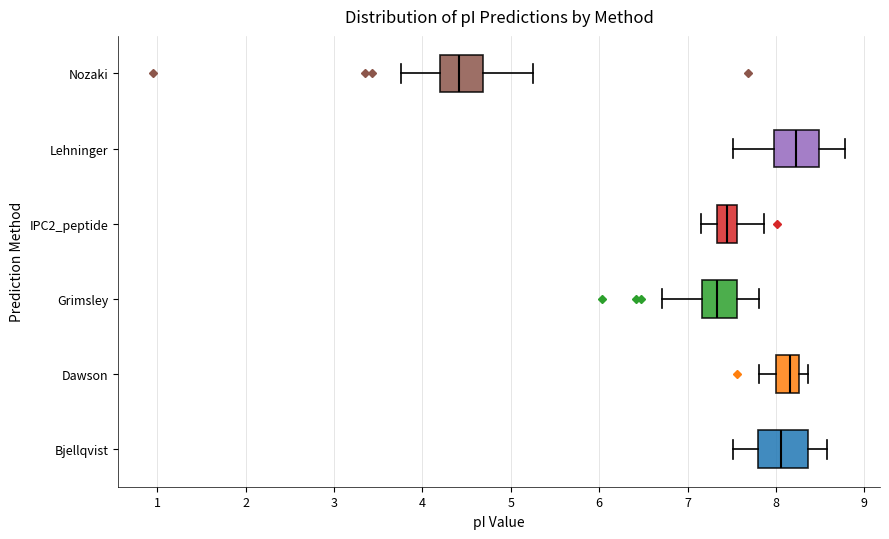

Reading bottom to top, transcribe this box plot: for each box, give where its median line is, the range the box spans, and where its two whiskers end, as read against the x-axis. The values are not printed on the chart, so give them approximately, as read against the axis.

Bjellqvist: median 8.1, box 7.8 to 8.4, whiskers 7.5 to 8.6
Dawson: median 8.2, box 8.0 to 8.3, whiskers 7.8 to 8.4
Grimsley: median 7.3, box 7.2 to 7.6, whiskers 6.7 to 7.8
IPC2_peptide: median 7.4, box 7.3 to 7.6, whiskers 7.1 to 7.9
Lehninger: median 8.2, box 8.0 to 8.5, whiskers 7.5 to 8.8
Nozaki: median 4.4, box 4.2 to 4.7, whiskers 3.8 to 5.2